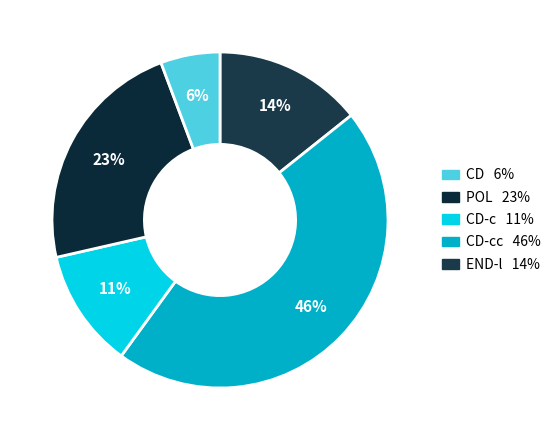

Is there a majority slice in this chart?

No